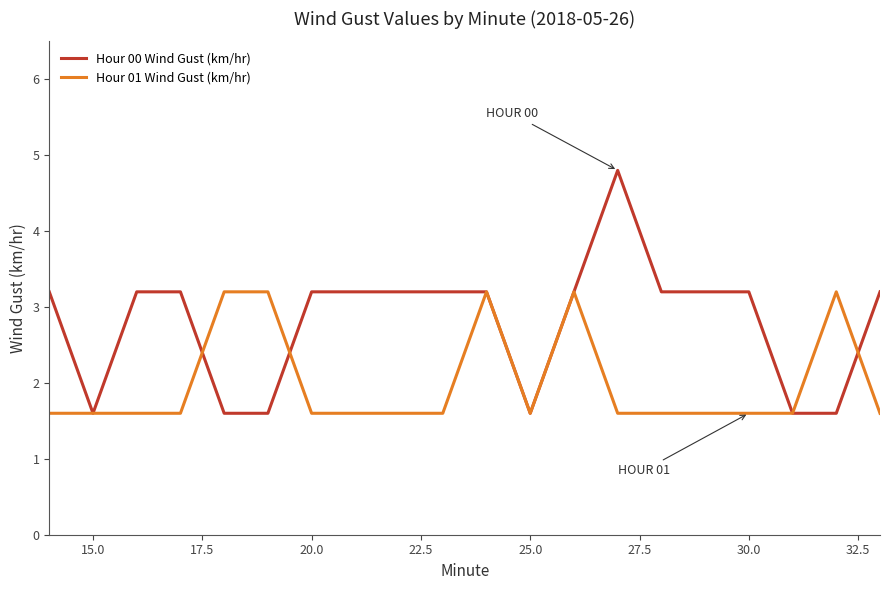

Which series has the widest spread of values?

Hour 00 Wind Gust (km/hr)